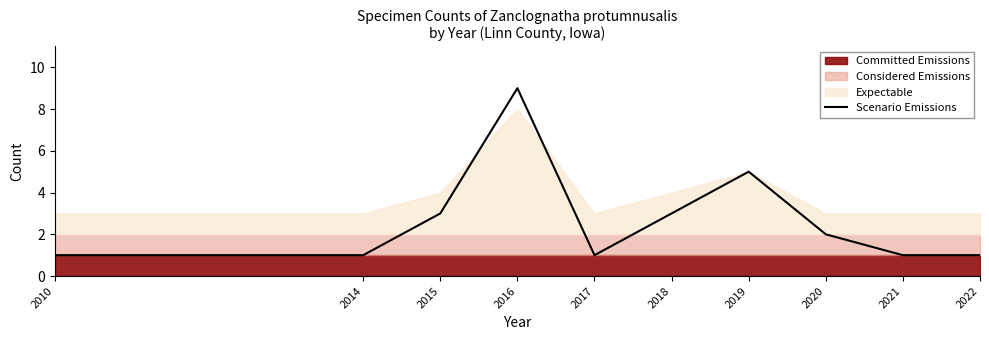

What is the change in value from 2010 to 2015?

+2